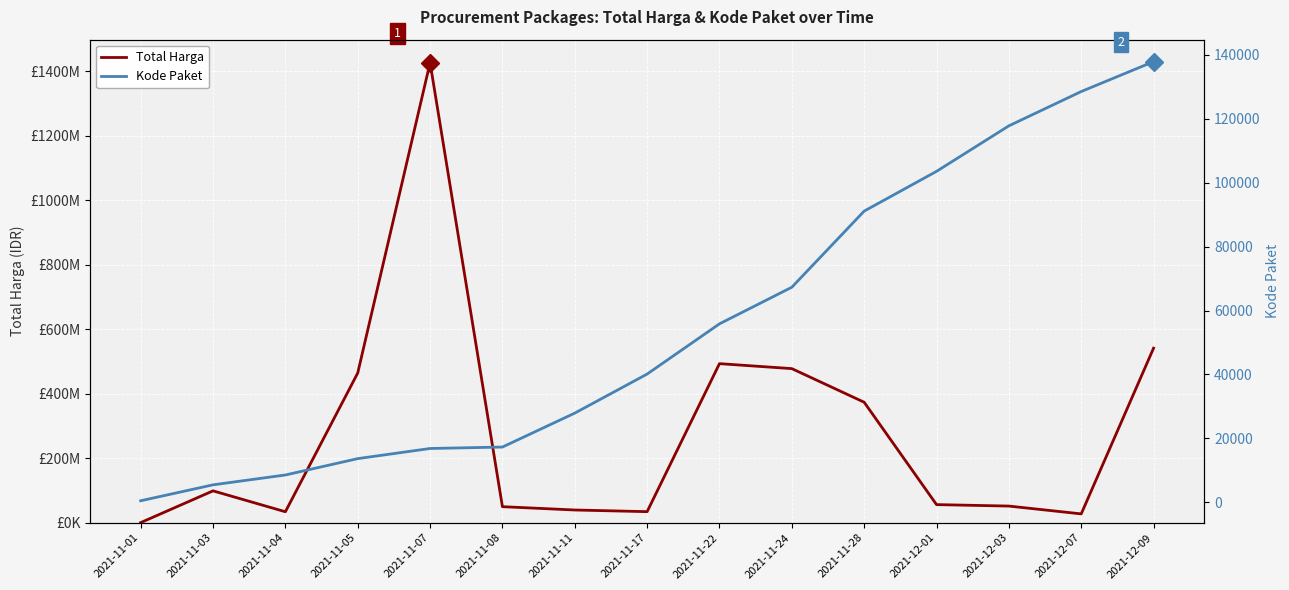

True or false: Total Harga and Kode Paket cross at least once.

False